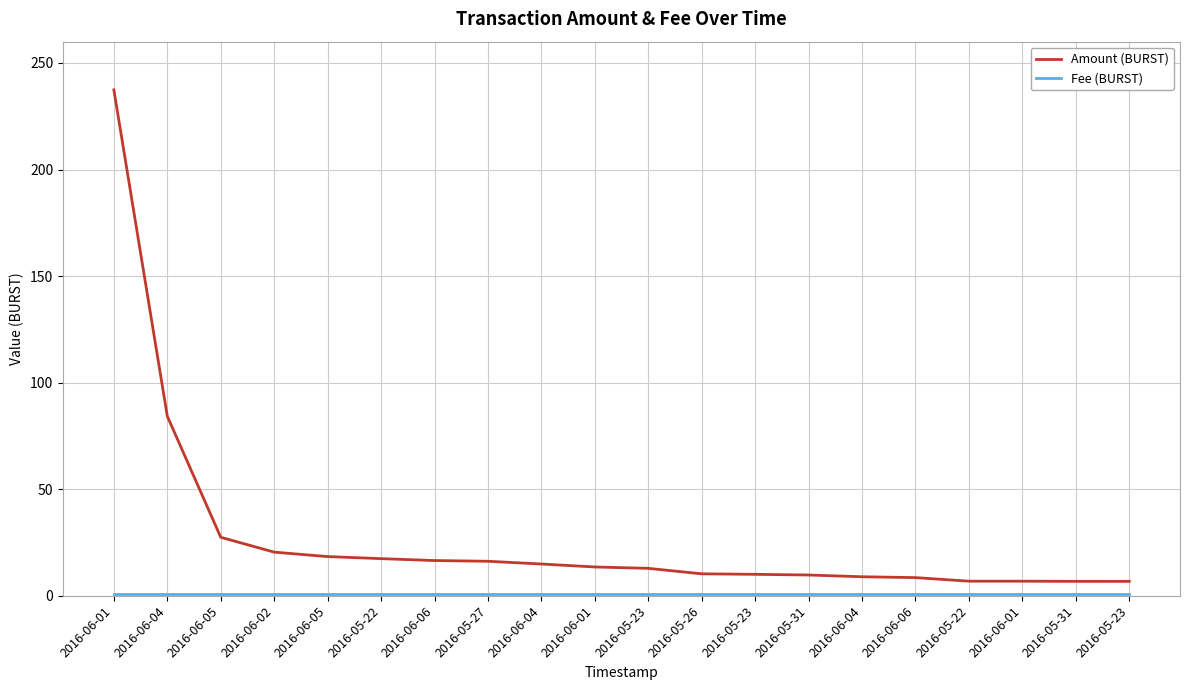

True or false: Fee (BURST) has a value of 1.0 at 2016-05-23.

True